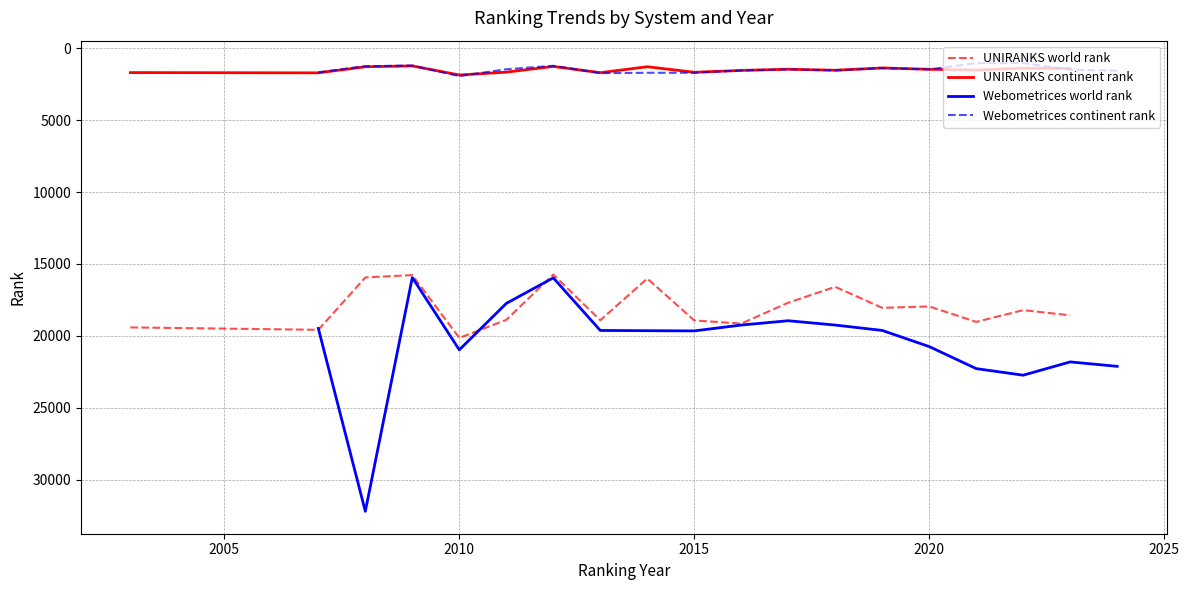

True or false: UNIRANKS continent rank and UNIRANKS world rank cross at least once.

False